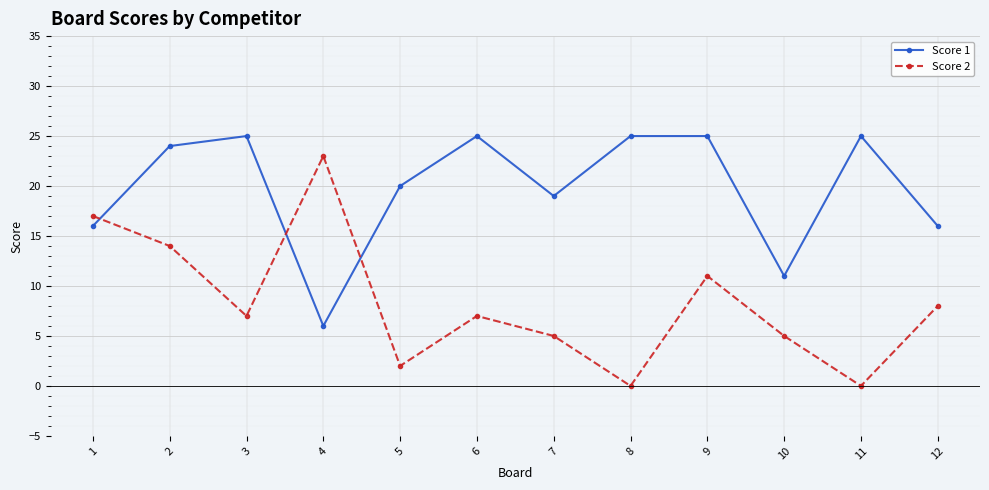

True or false: Score 2 and Score 1 cross at least once.

True